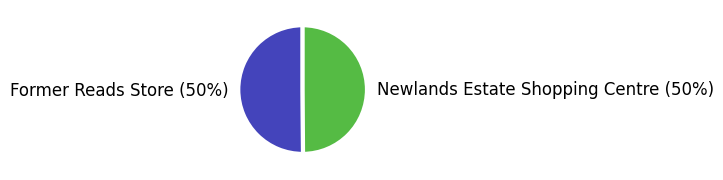

Approximately how many times larger is the value at Former Reads Store compared to Newlands Estate Shopping Centre?

1.0